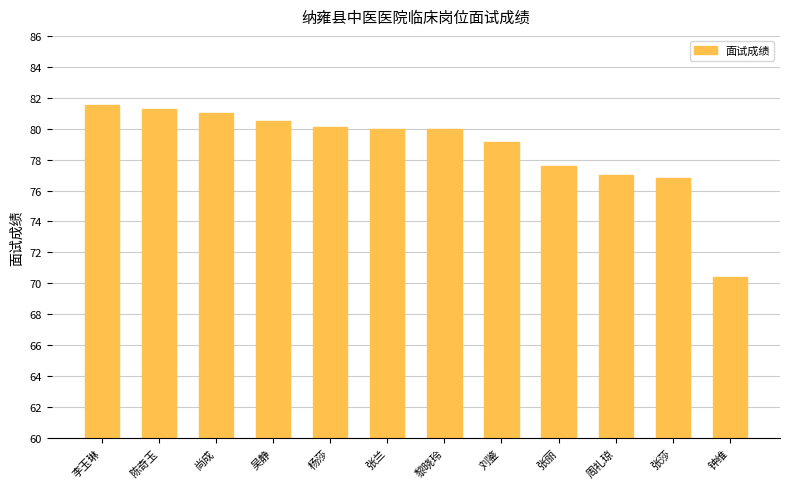

What is the greatest value displayed?

81.5